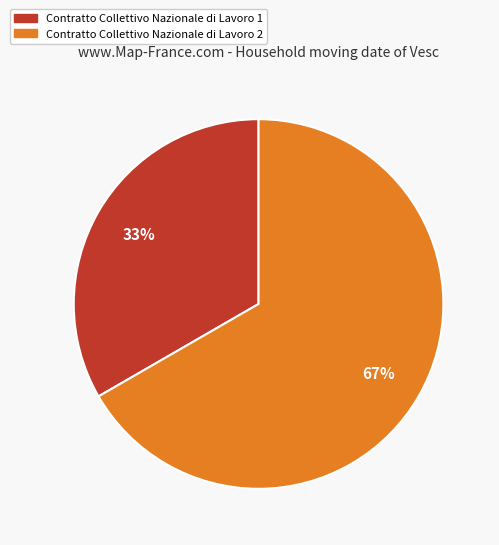

To the nearest percent, what is the combined percentage of Contratto Collettivo Nazionale di Lavoro 1 and Contratto Collettivo Nazionale di Lavoro 2?

100%